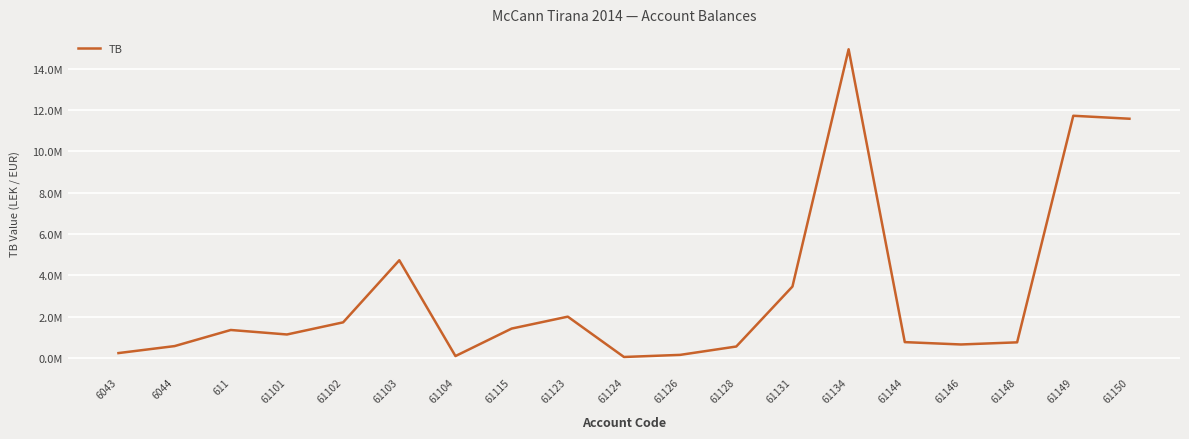

Is this an area chart (filled region under the line)?

No